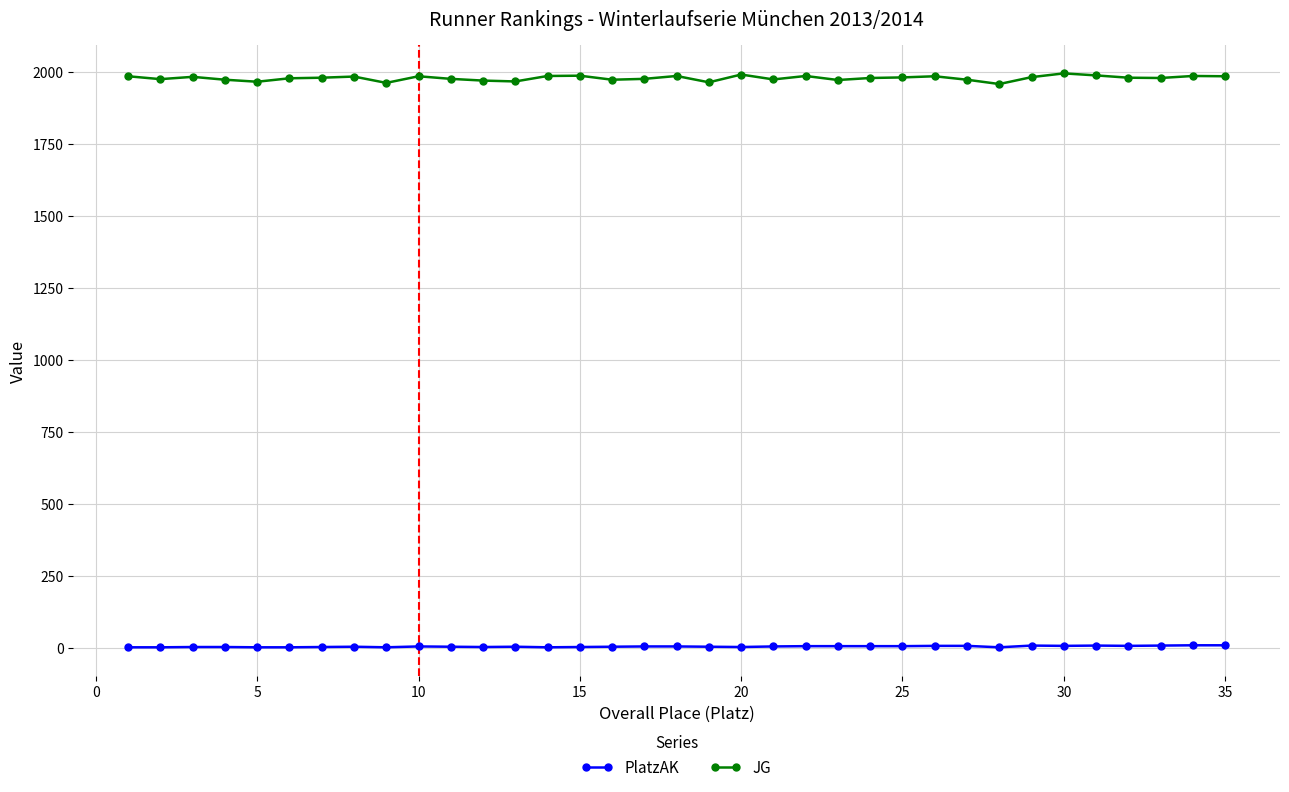

Which series has the largest range (max minus min)?

JG